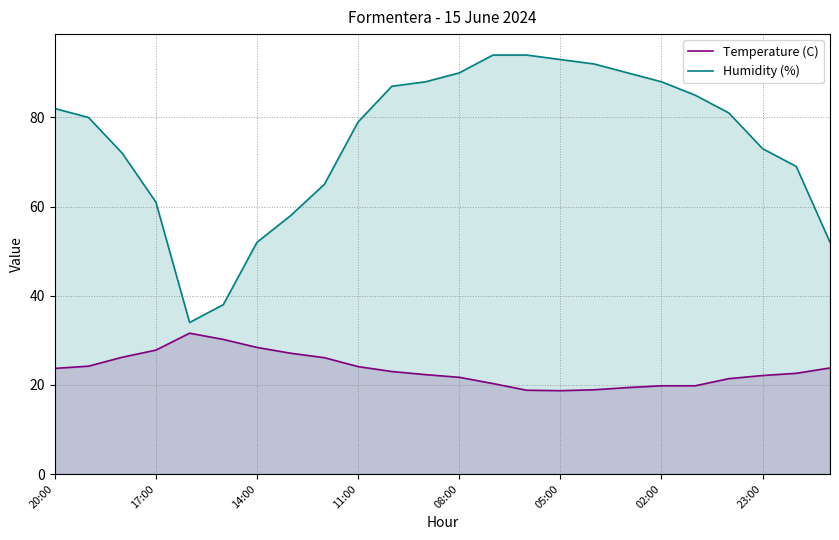

What is the maximum value for Humidity (%)?

94.0